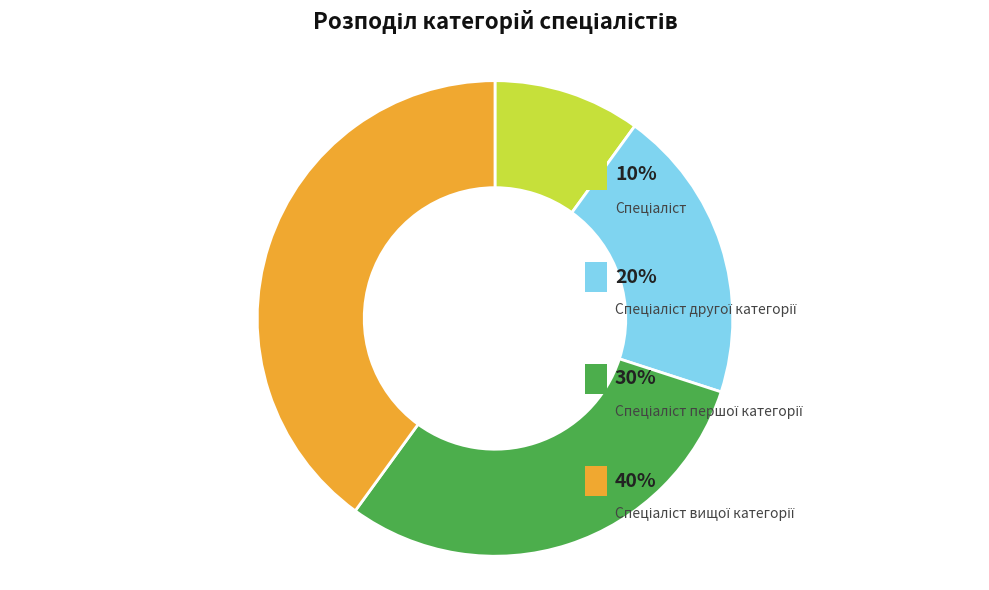

Is there any slice that represents more than half of the pie?

No